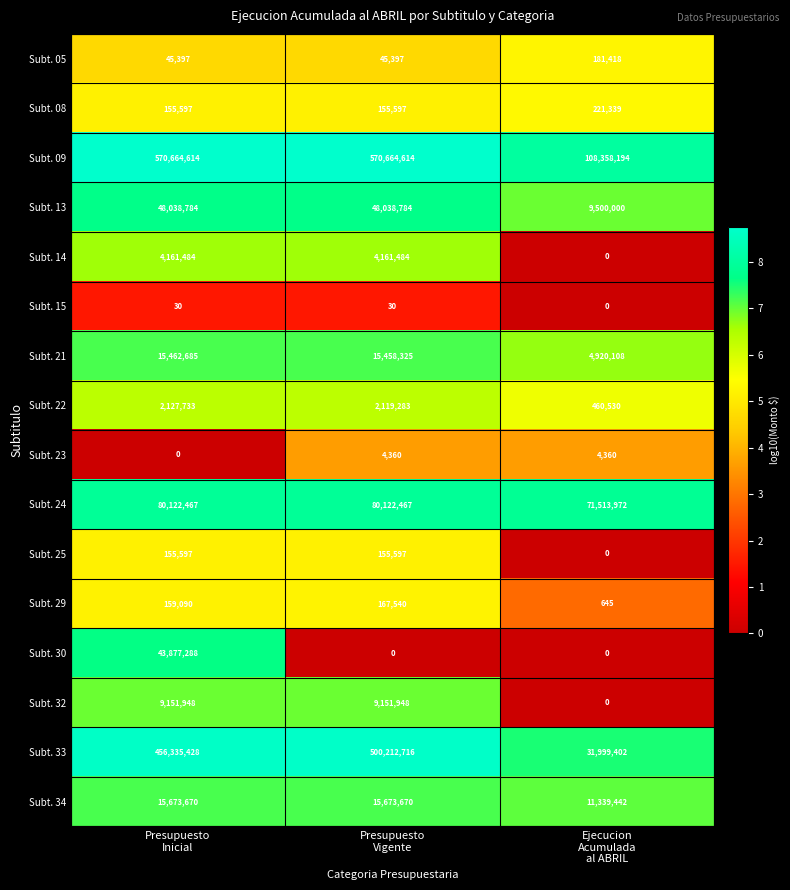

Rank the series by their maximum value, from lowest to highest.

Subt. 15, Subt. 23, Subt. 25, Subt. 29, Subt. 05, Subt. 08, Subt. 22, Subt. 14, Subt. 32, Subt. 21, Subt. 34, Subt. 30, Subt. 13, Subt. 24, Subt. 33, Subt. 09